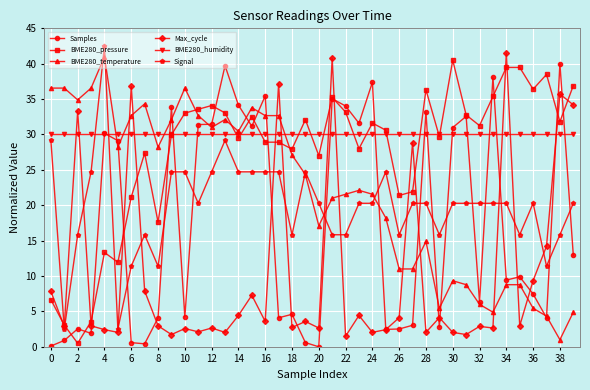

What is the value of the BME280_temperature point at the 12th from the left?

32.7